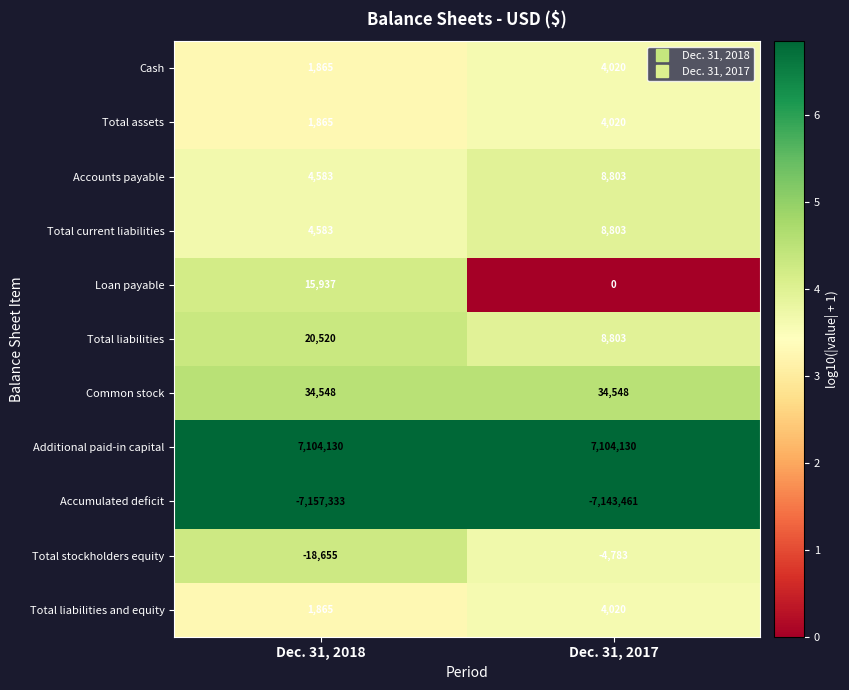

Reading left to right, transcribe all the data shown in this chart.

Cash: 1865	4020
Total assets: 1865	4020
Accounts payable: 4583	8803
Total current liabilities: 4583	8803
Loan payable: 15937	0
Total liabilities: 20520	8803
Common stock: 34548	34548
Additional paid-in capital: 7104130	7104130
Accumulated deficit: -7157333	-7143461
Total stockholders equity: -18655	-4783
Total liabilities and equity: 1865	4020